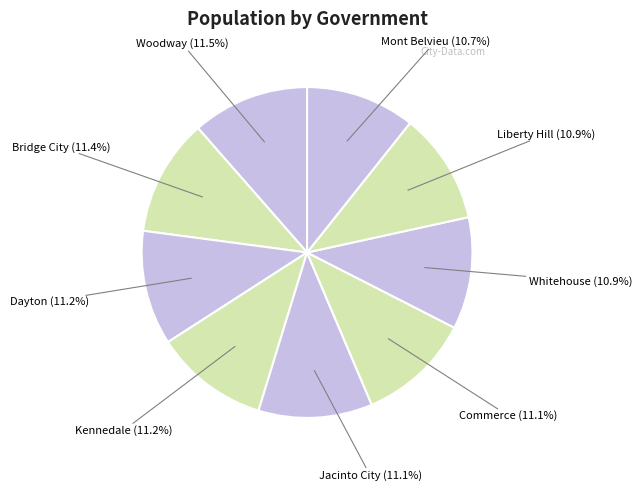

How many segments does this pie chart have?

9